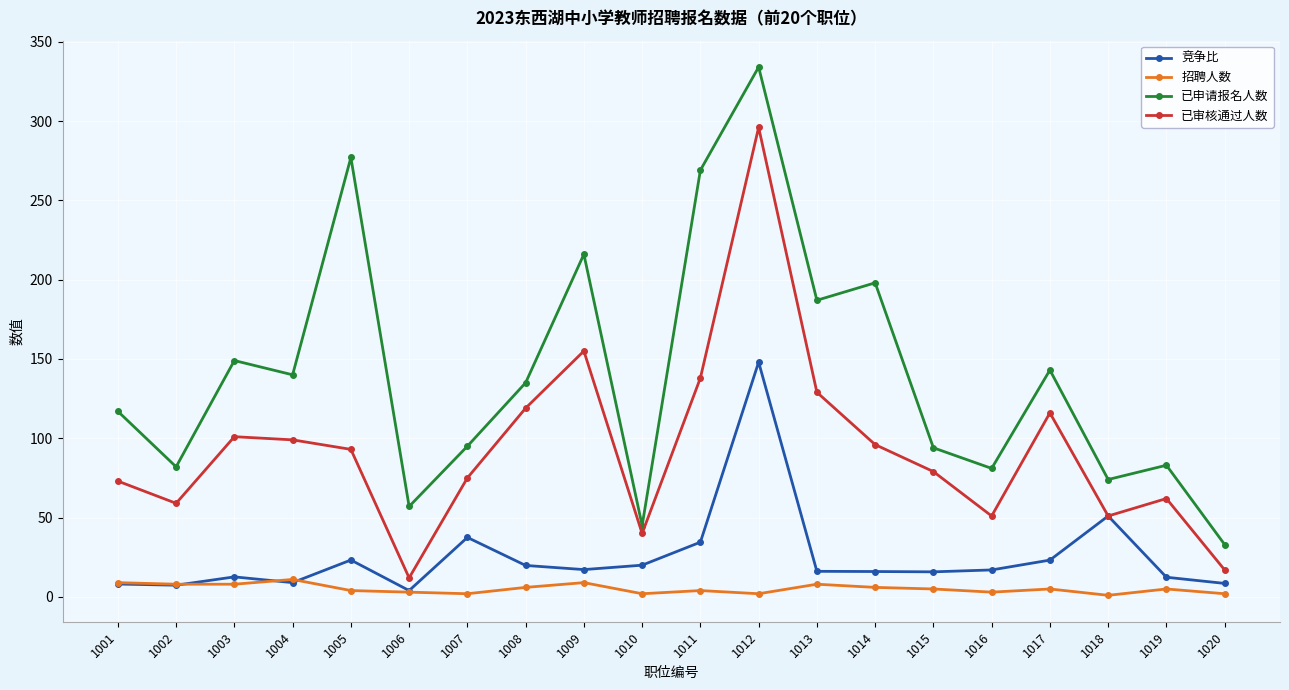

True or false: 已审核通过人数 and 招聘人数 cross at least once.

False